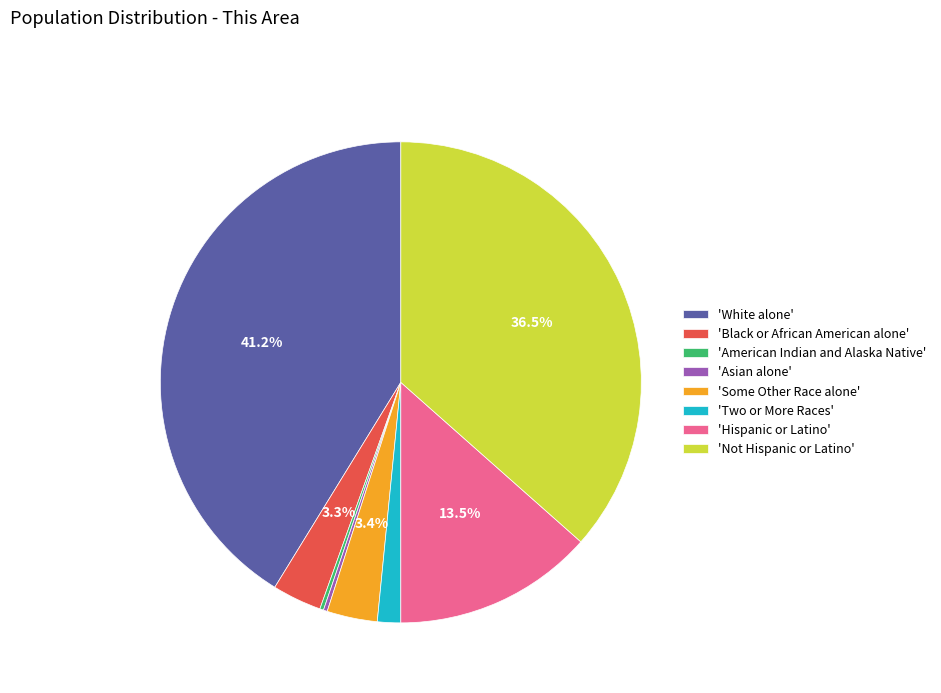

Which slice is the largest?

'White alone'